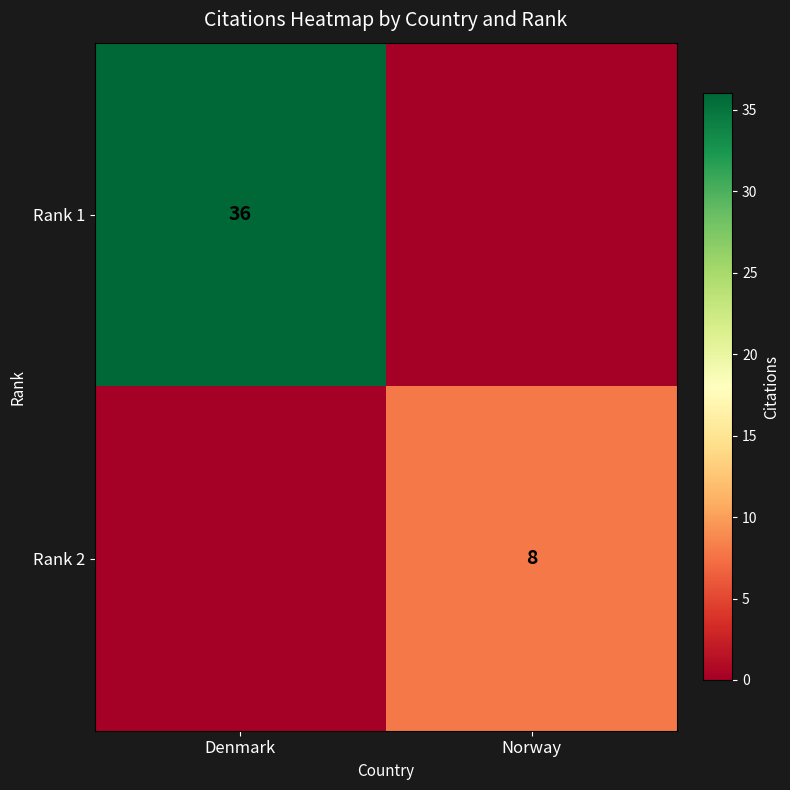

True or false: Rank 2 has a value of 8 at Norway.

True